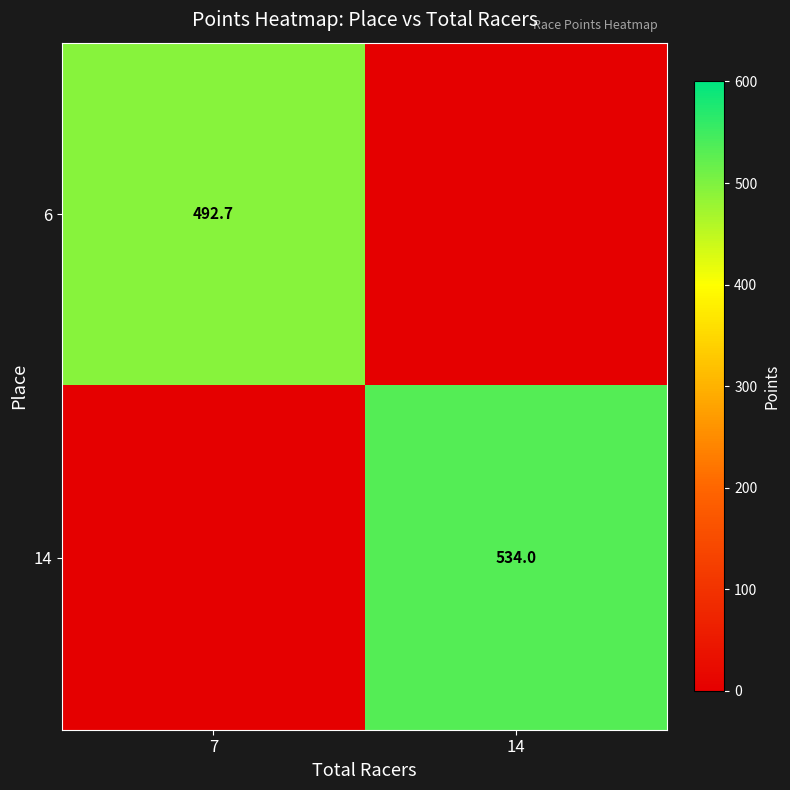

Is the value of 14 at 14 greater than the value of 6 at 7?

Yes